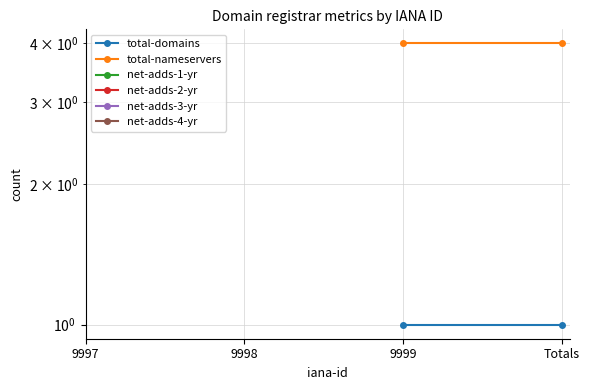

Which has a higher value, 9997 or Totals?

Totals